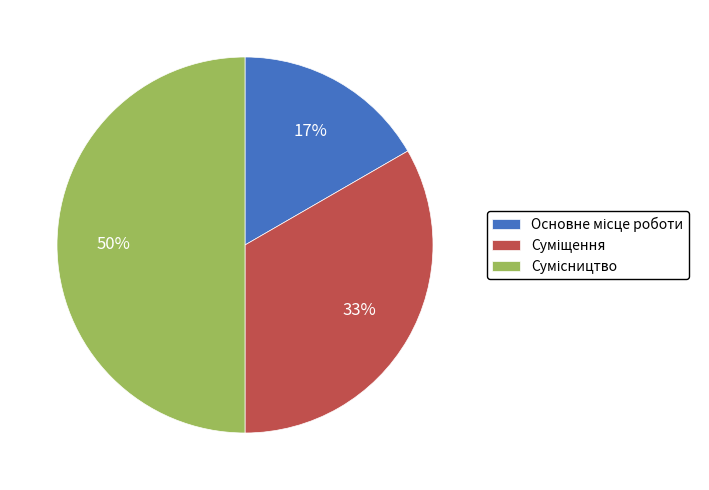

To the nearest percent, what is the average slice percentage?

33%